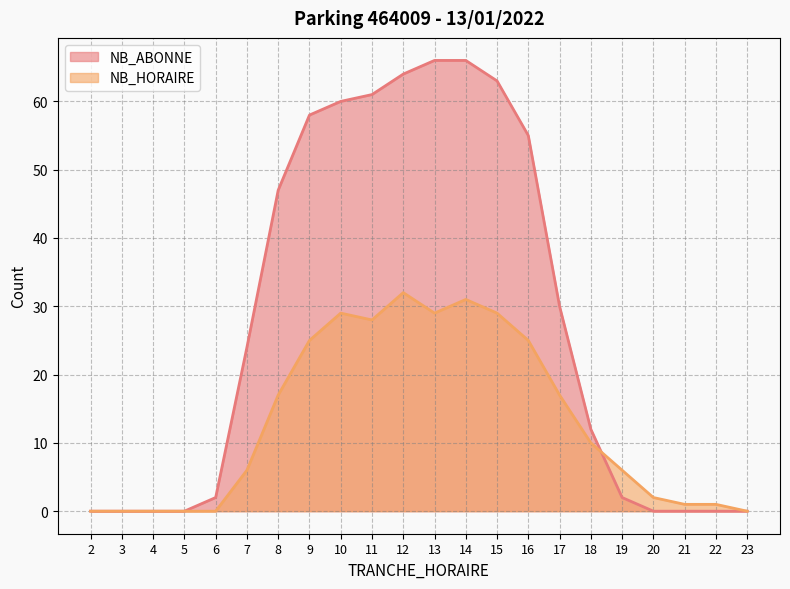

True or false: NB_ABONNE has a value of 24 at 7.

True